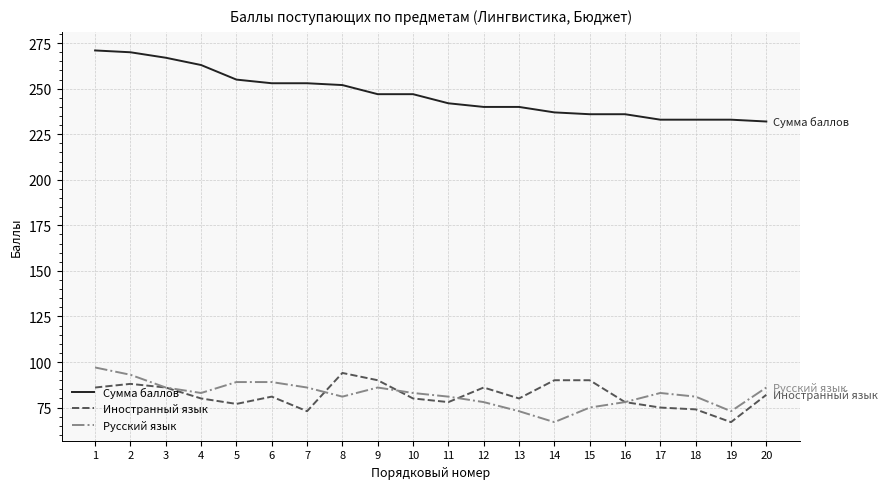

Is it true that Сумма баллов equals 329 at 15?

False